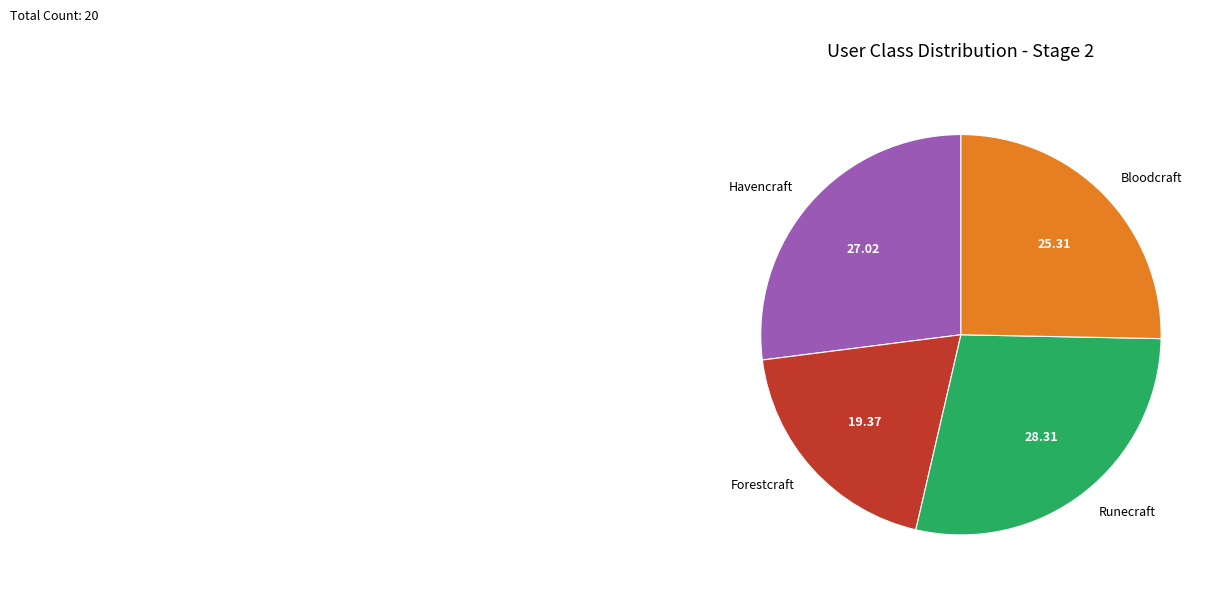

Rank the categories by value from lowest to highest.

Forestcraft, Bloodcraft, Havencraft, Runecraft